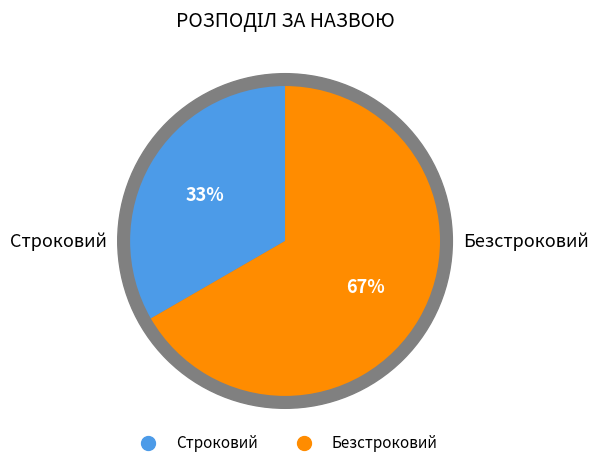

Does Безстроковий represent more than half of the total?

Yes